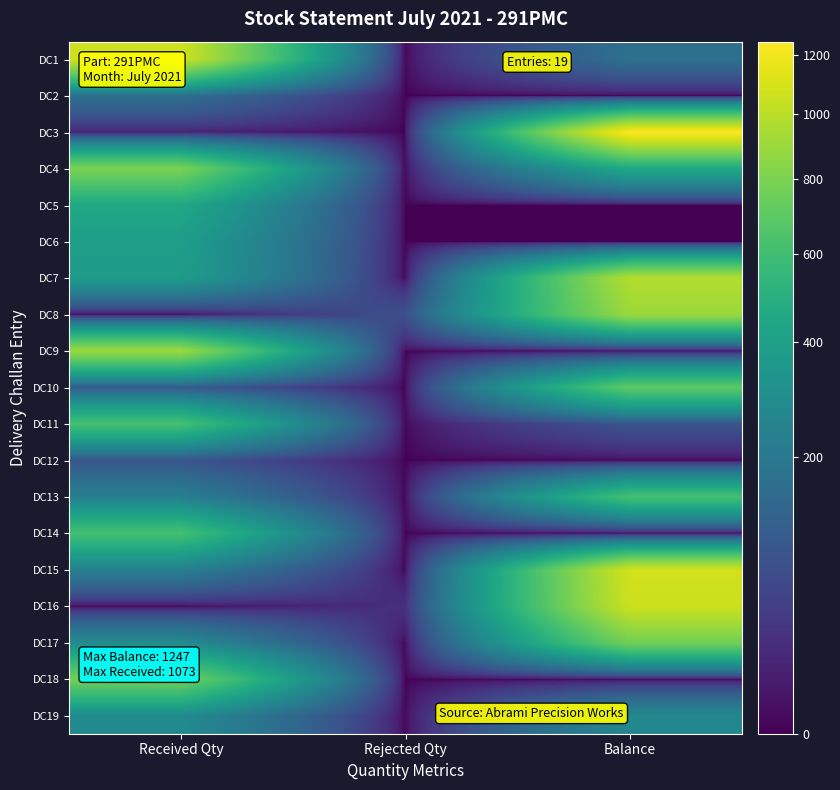

List the series in order of their peak value, lowest first.

DC12, DC2, DC19, DC6, DC5, DC13, DC14, DC11, DC10, DC17, DC18, DC4, DC8, DC9, DC7, DC16, DC1, DC15, DC3